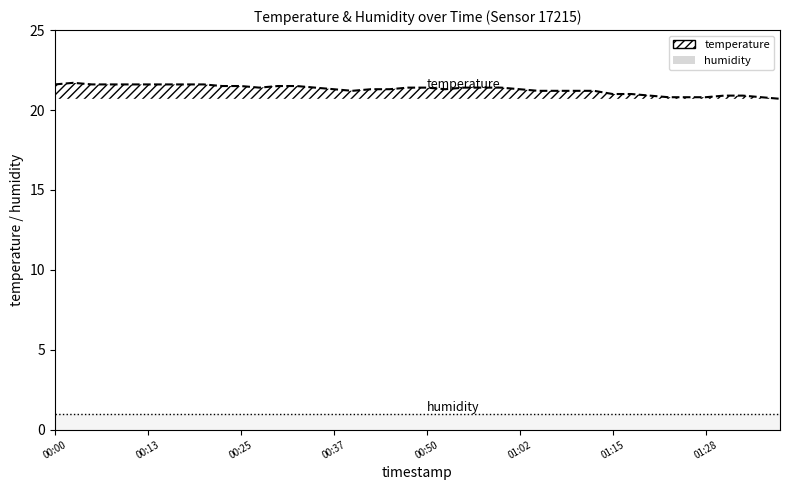

How many values are below 21?

8